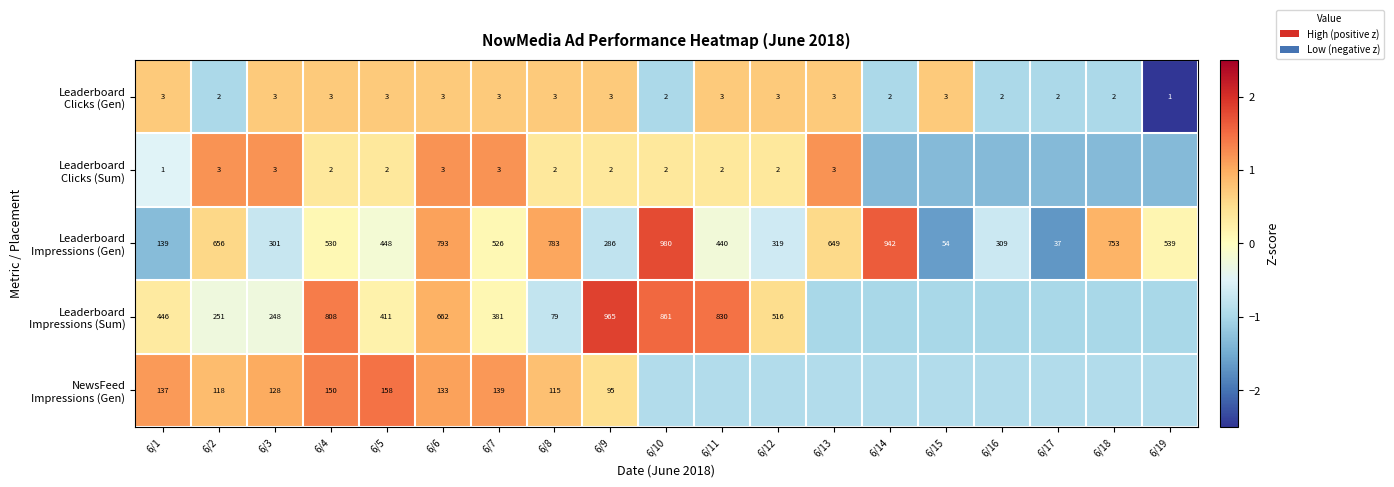

How many categories are shown in the chart?

19